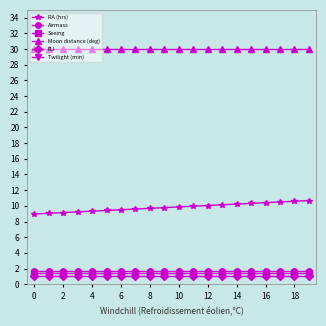

What is the label of the 18th point from the left?

17